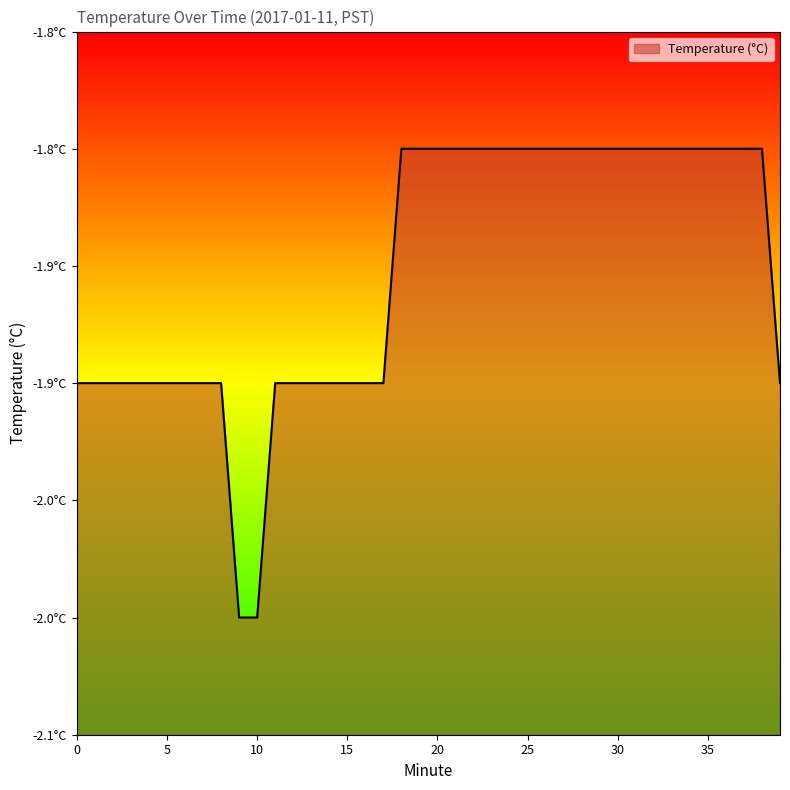

How many lines are shown in the chart?

1